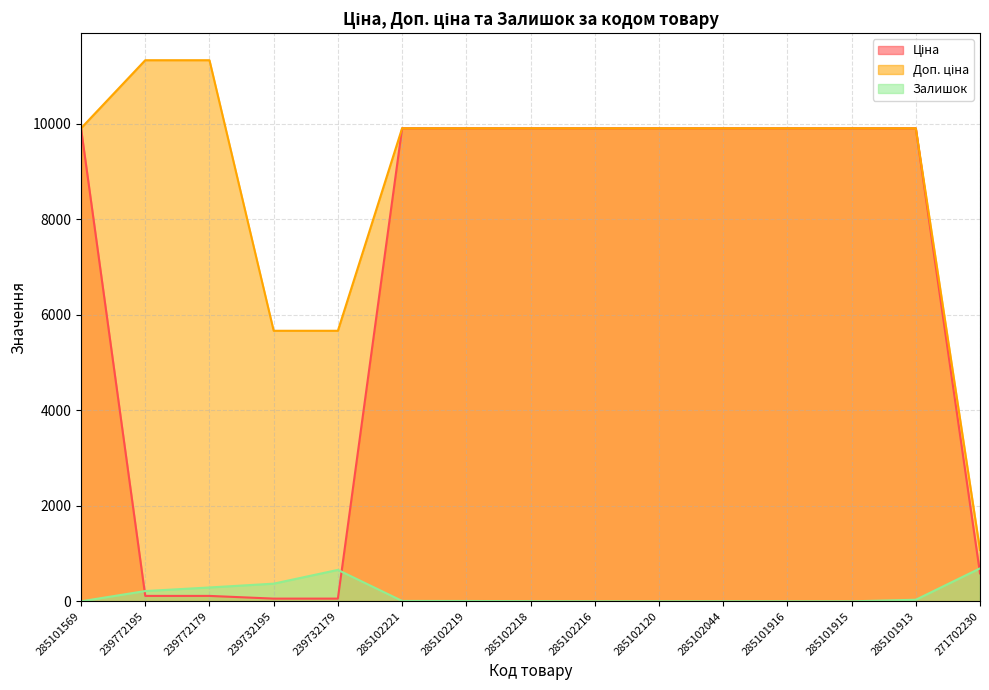

List the series in order of their peak value, highest first.

Доп. ціна, Ціна, Залишок